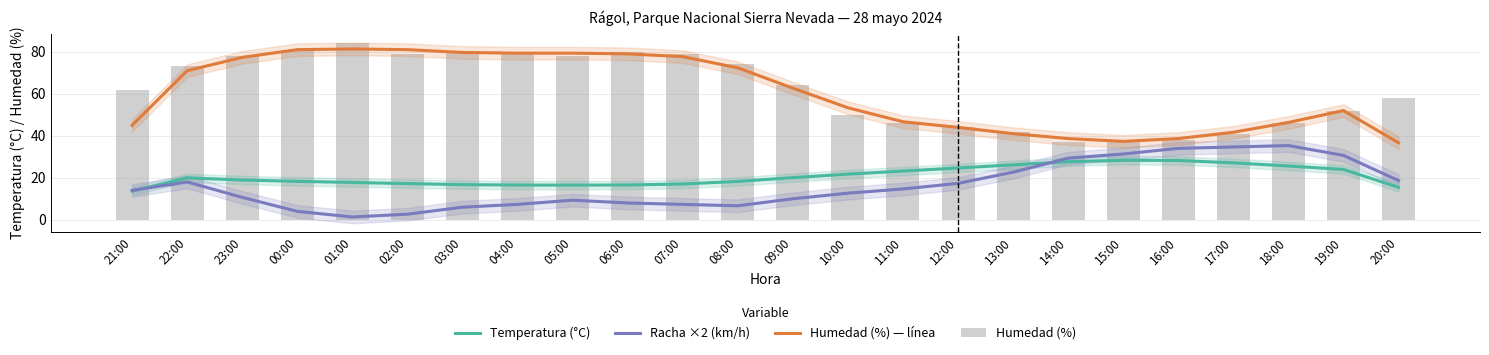

What is the value of the Humedad (%) bar at the 20th from the left?

38.0